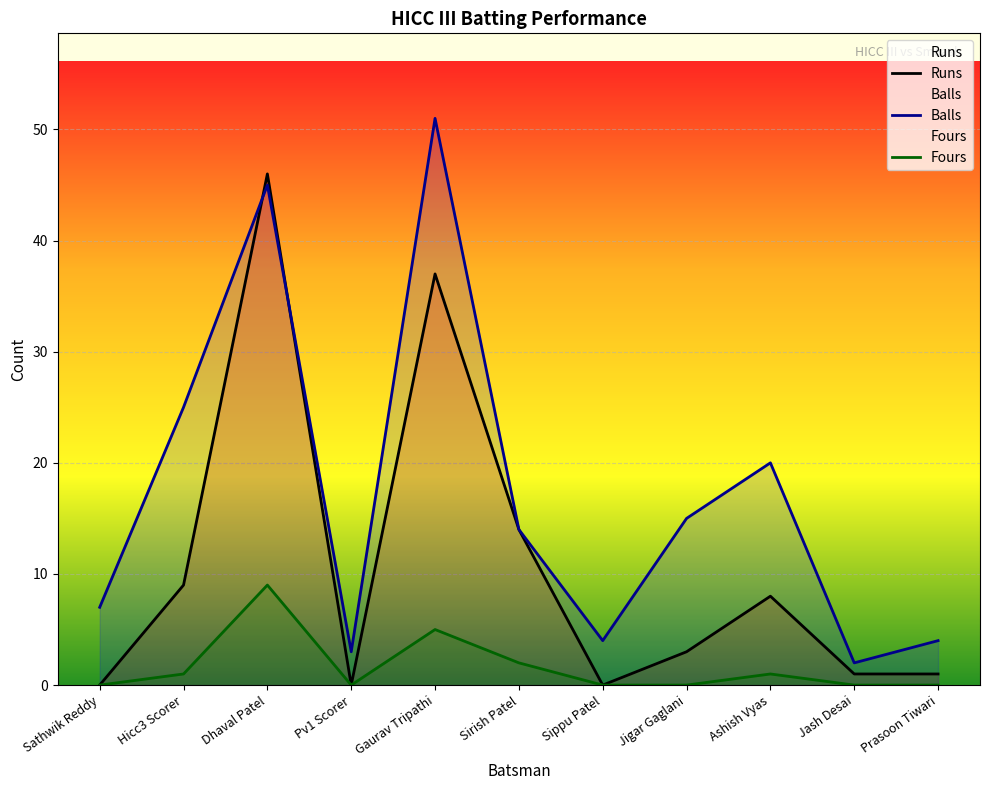

The value of Fours at Hicc3 Scorer is 1. True or false?

True